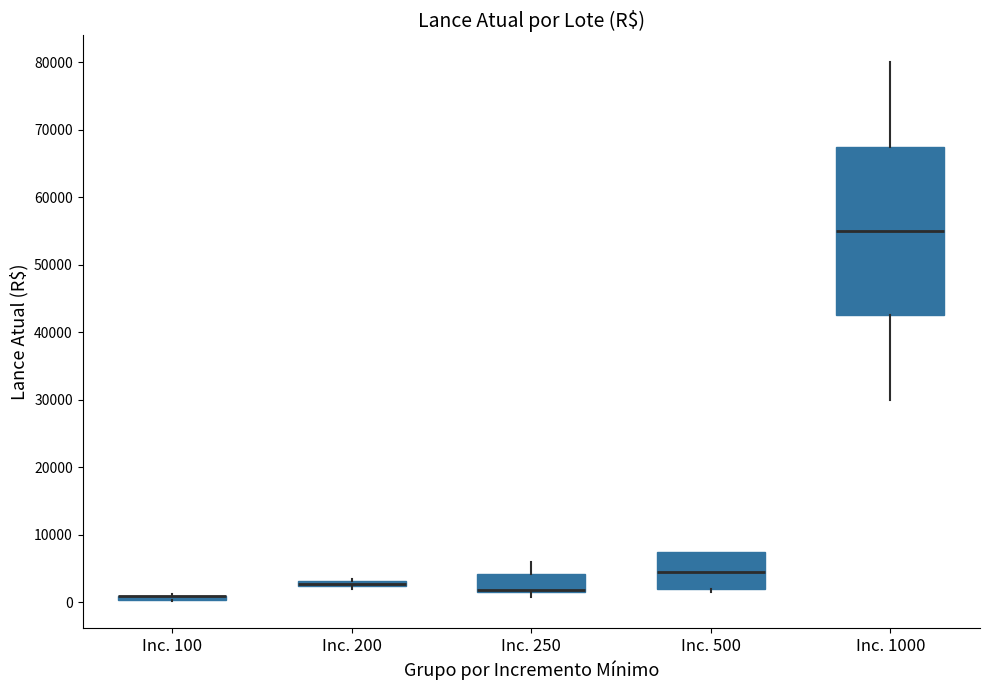

Which box is the tallest, from its lower edge to its upper edge?

Inc. 1000